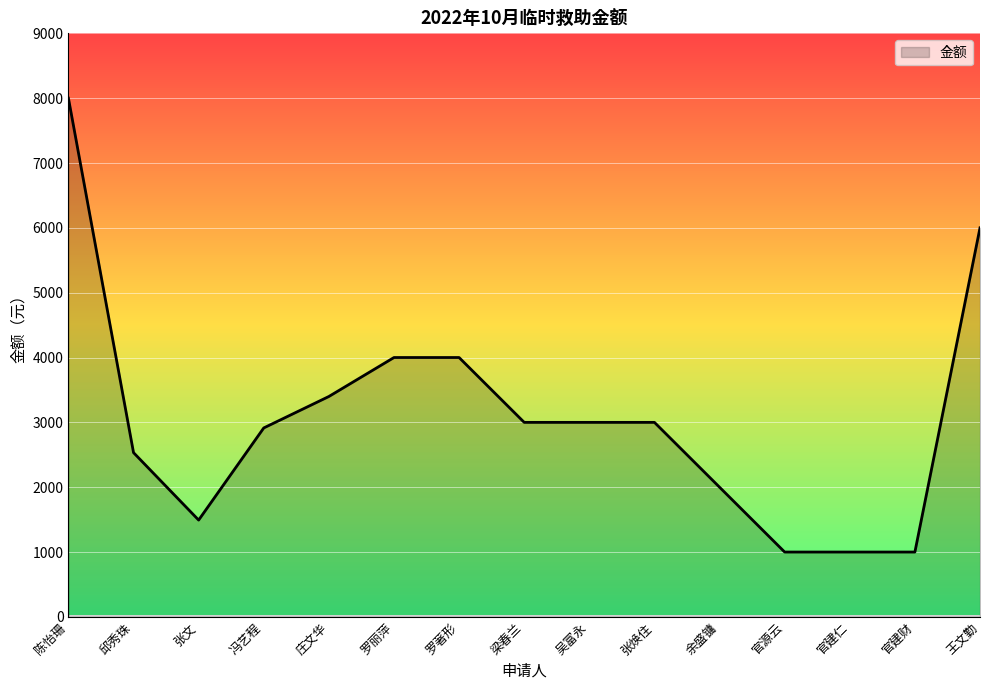

The chart shows a value of 4399 at 邱秀珠. True or false?

False